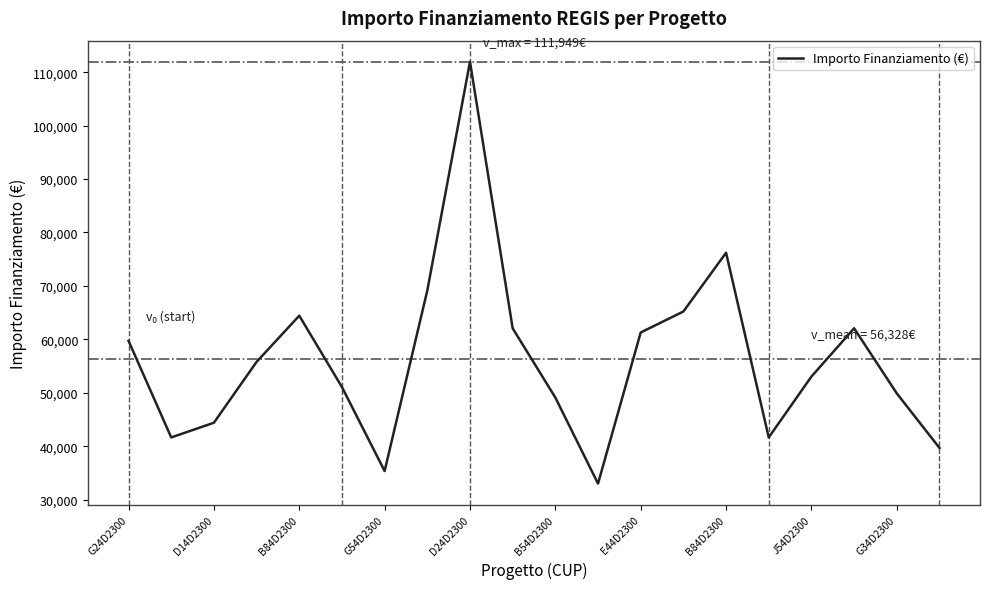

What is the maximum value shown in the chart?

111949.1